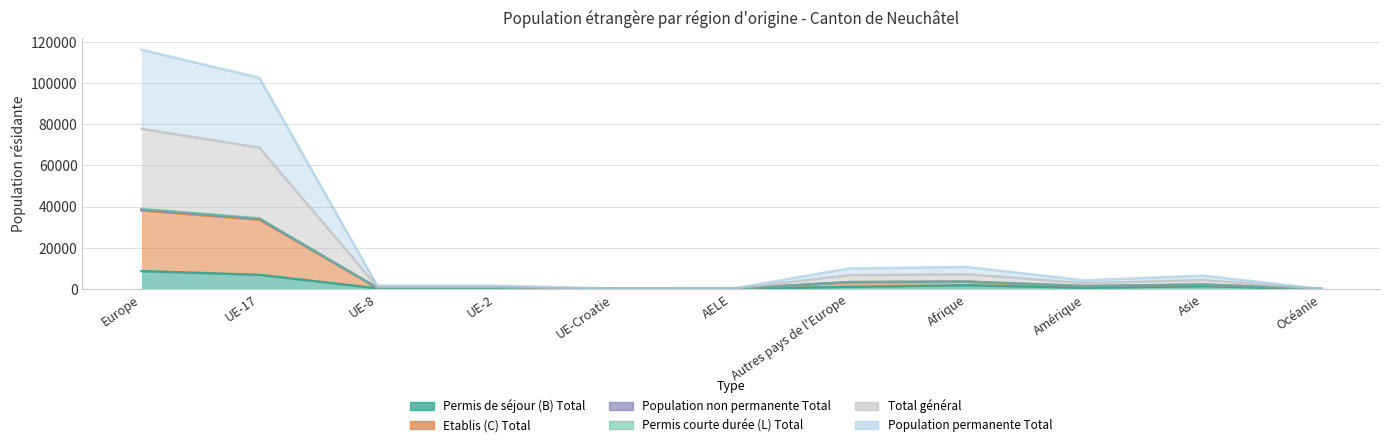

How many series are shown in this chart?

6